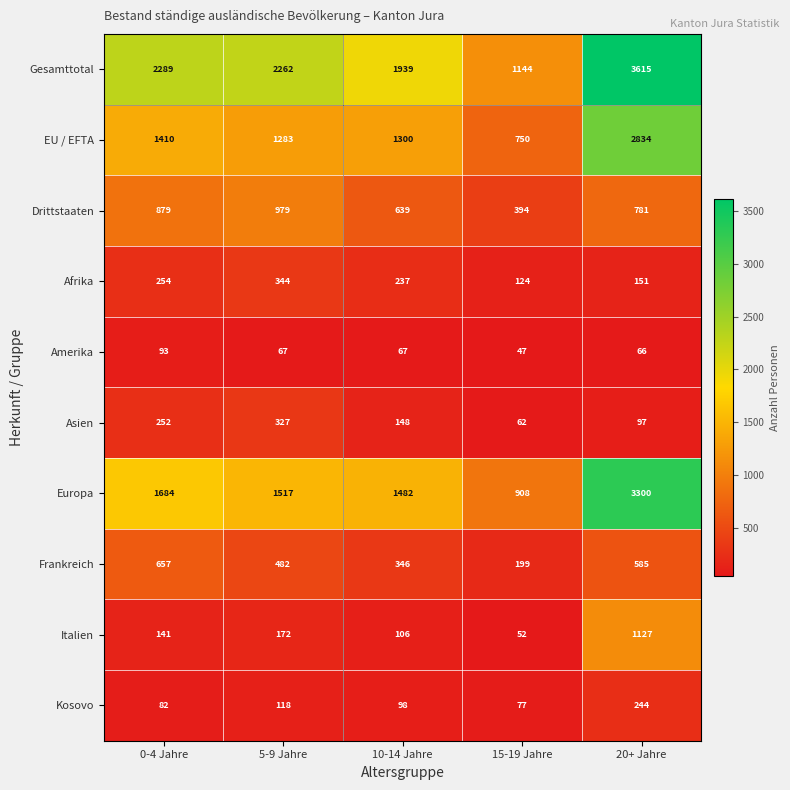

At which label does Europa first exceed 1517?

0-4 Jahre